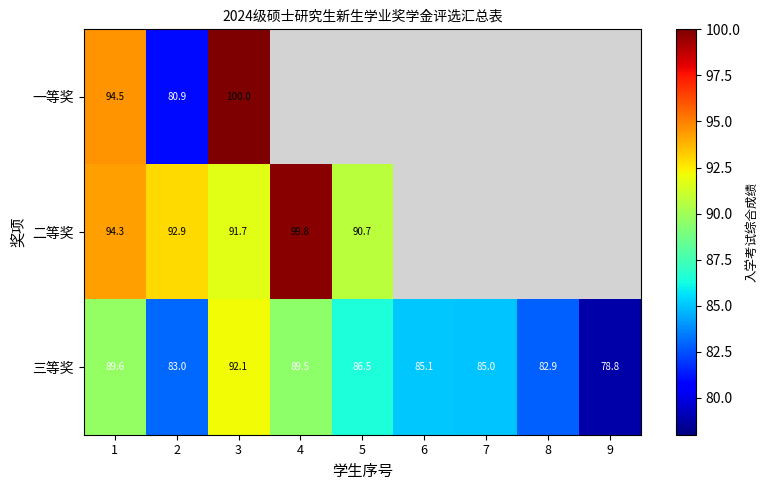

How many data points in 二等奖 are above 99?

1